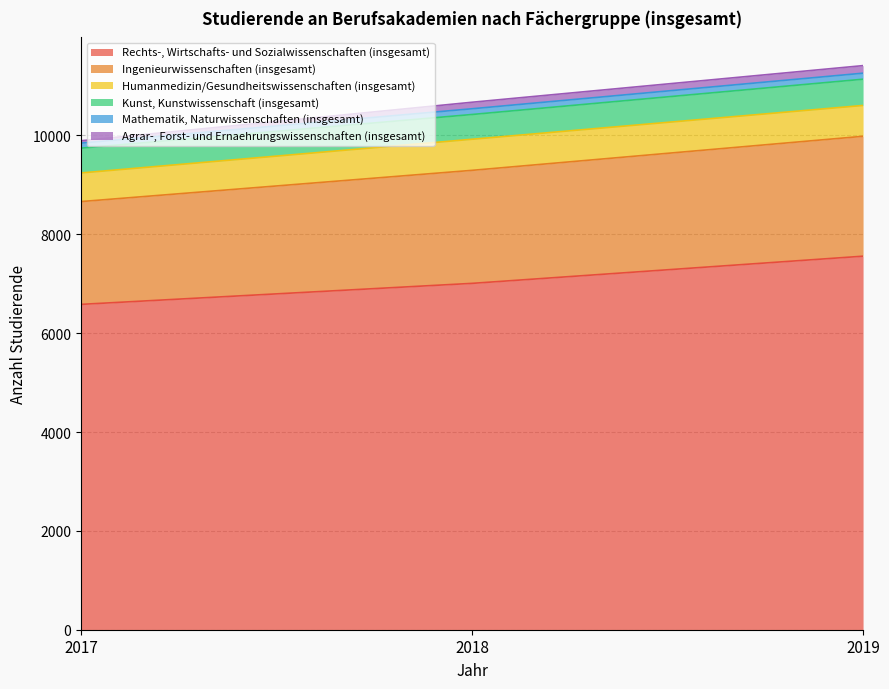

Is it true that Rechts-, Wirtschafts- und Sozialwissenschaften (insgesamt) equals 7558 at 2019?

True